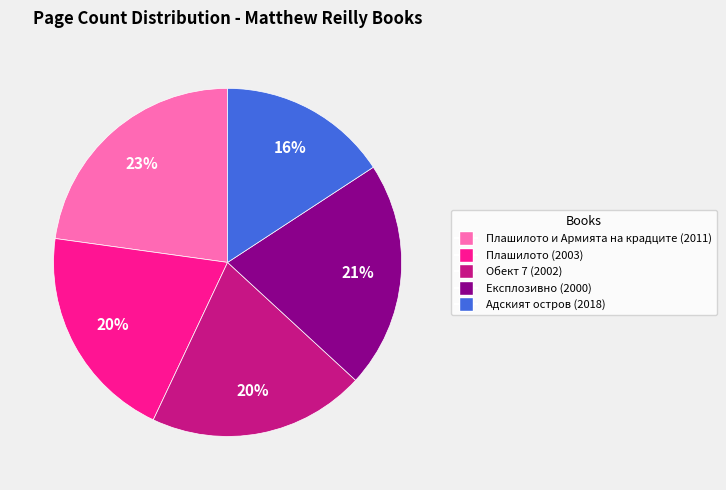

Is the sum of Експлозивно (2000) and Плашилото (2003) greater than half?

No